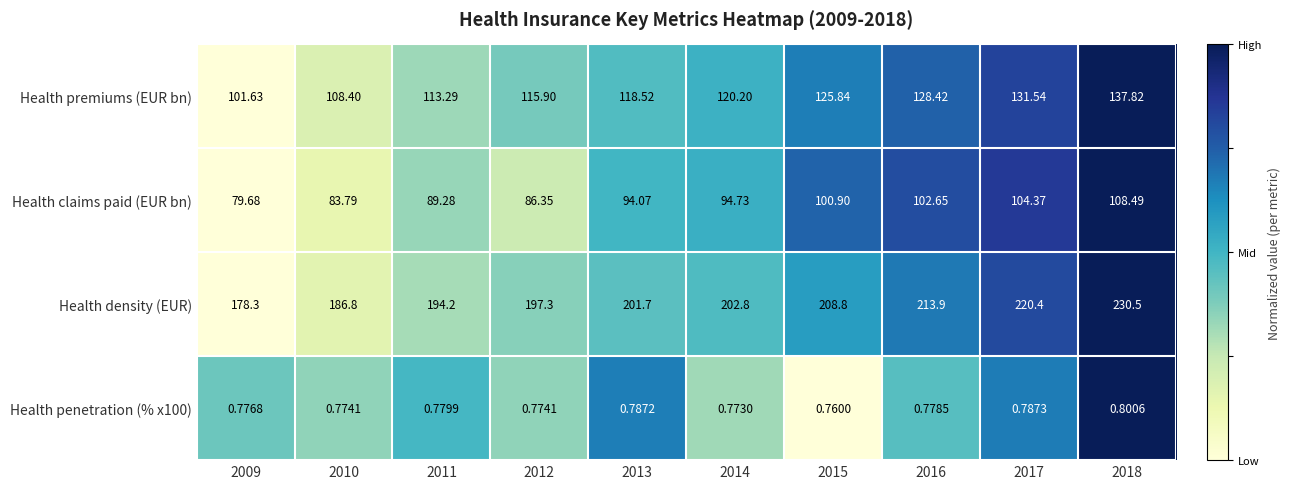

Which series has the widest spread of values?

Health density (EUR)